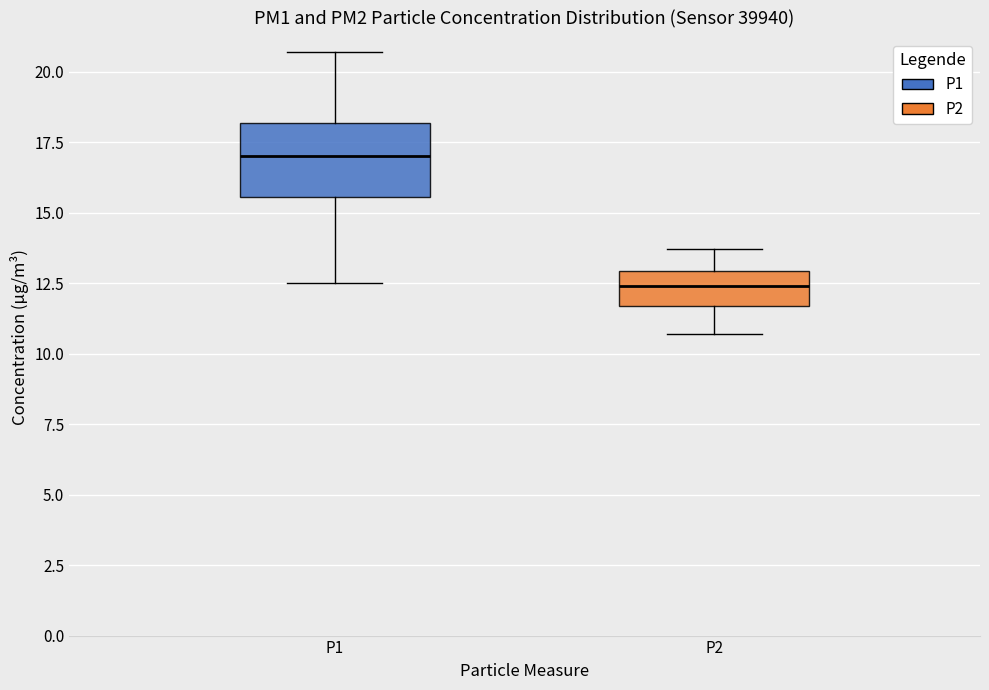

Which box's median line is the lowest?

P2